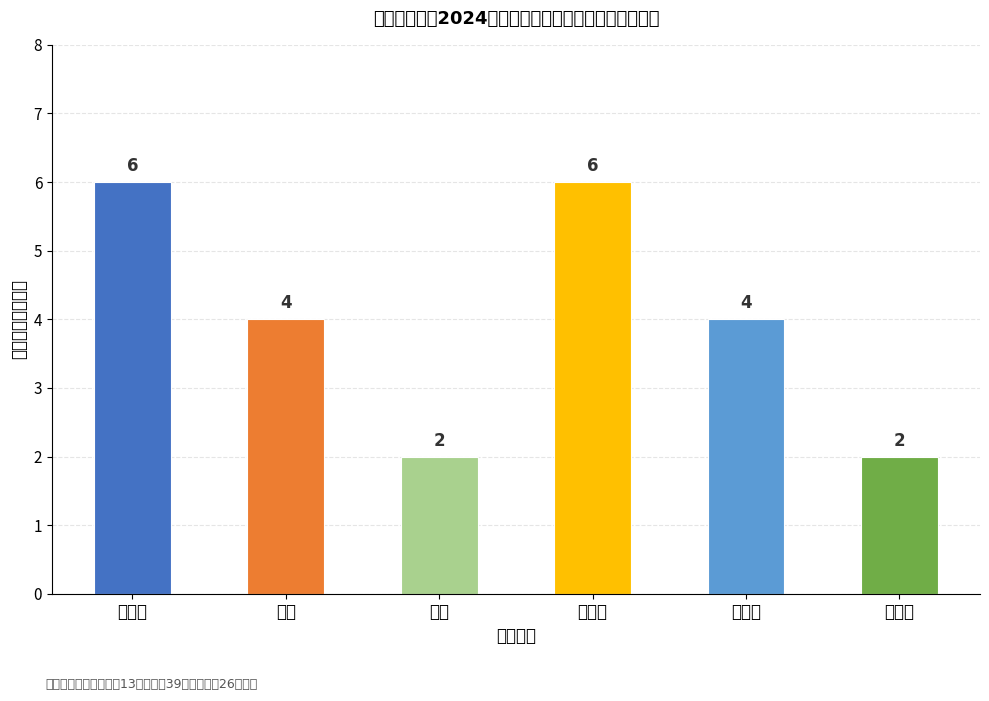

Rank the categories by value from highest to lowest.

吴萍萍, 陈昌敏, 宋炜, 王晓莉, 陈黎, 邱天伟